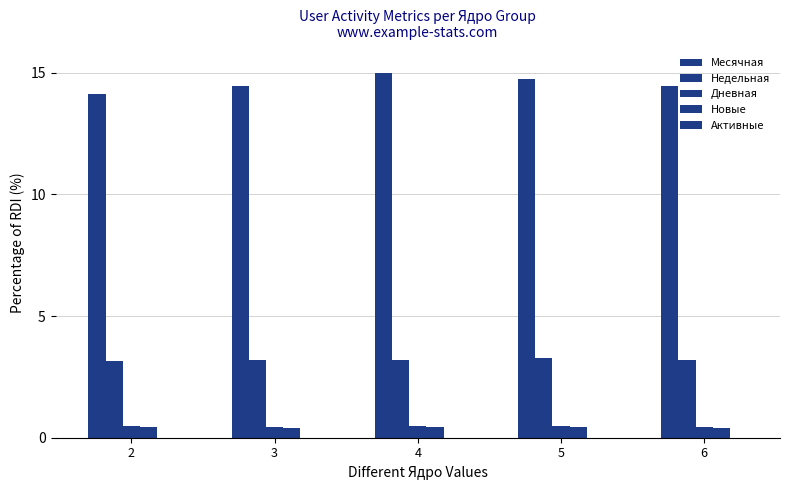

How many categories are shown in the chart?

5